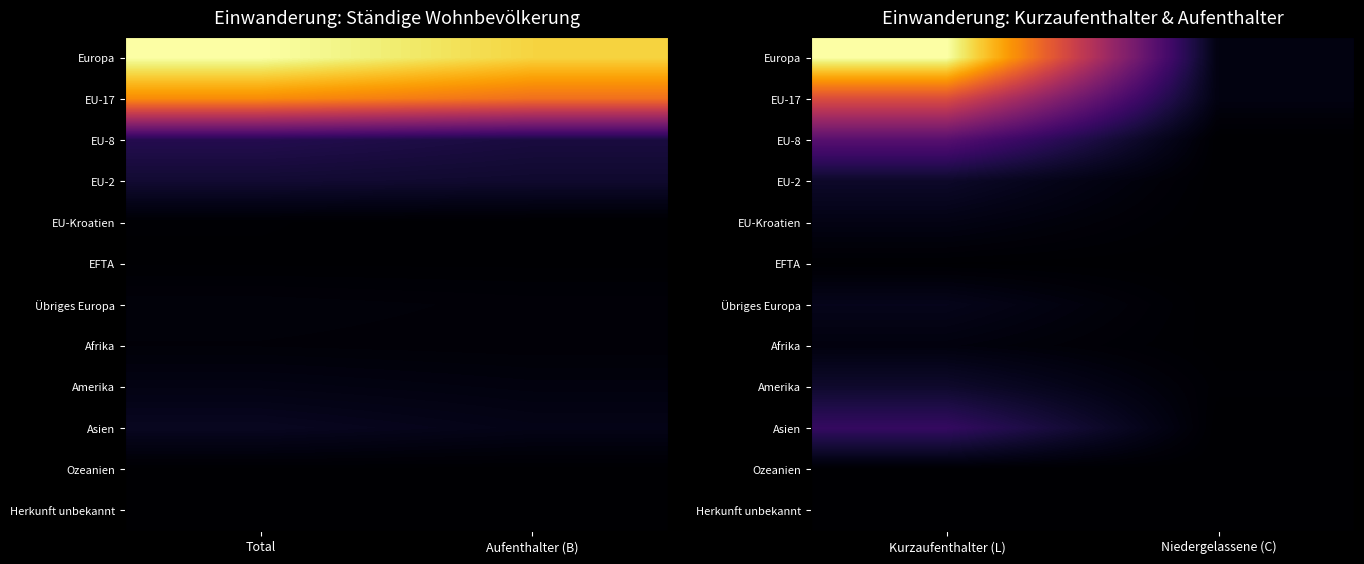

What is the total value across all series at Niedergelassene (C)?

38